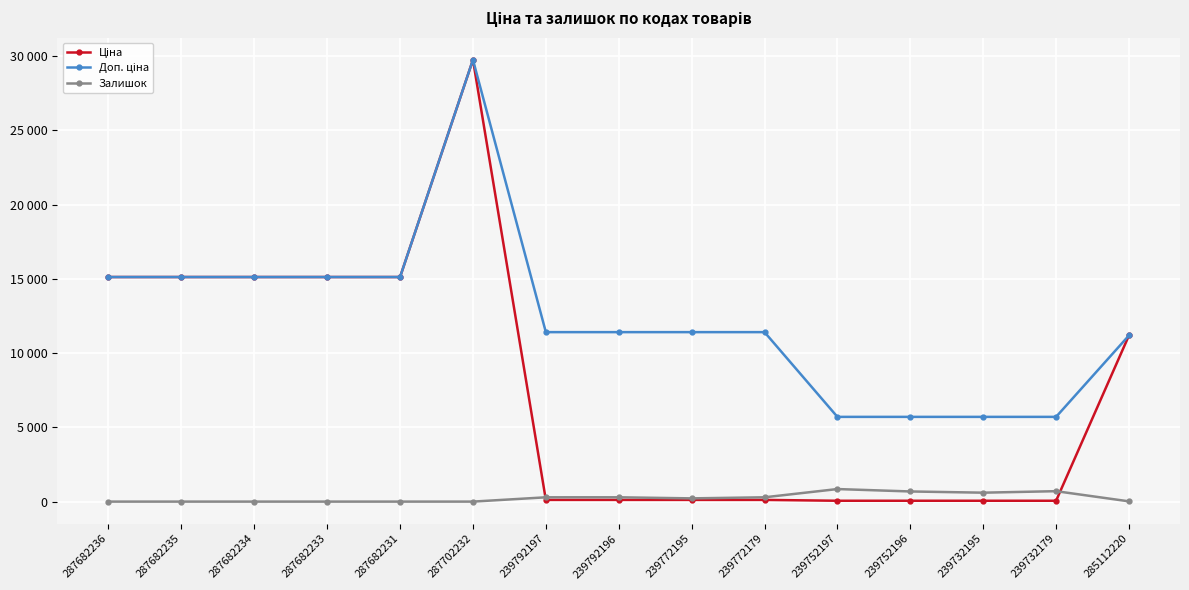

Is this an area chart (filled region under the line)?

No